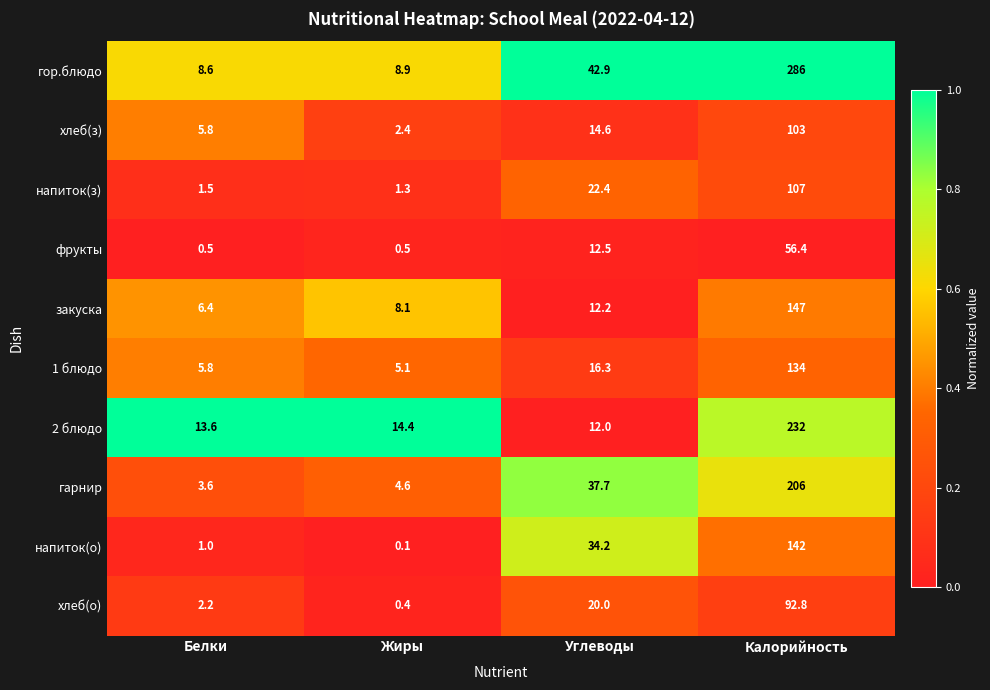

What is the spread (max minus min) of values at Калорийность?

229.6